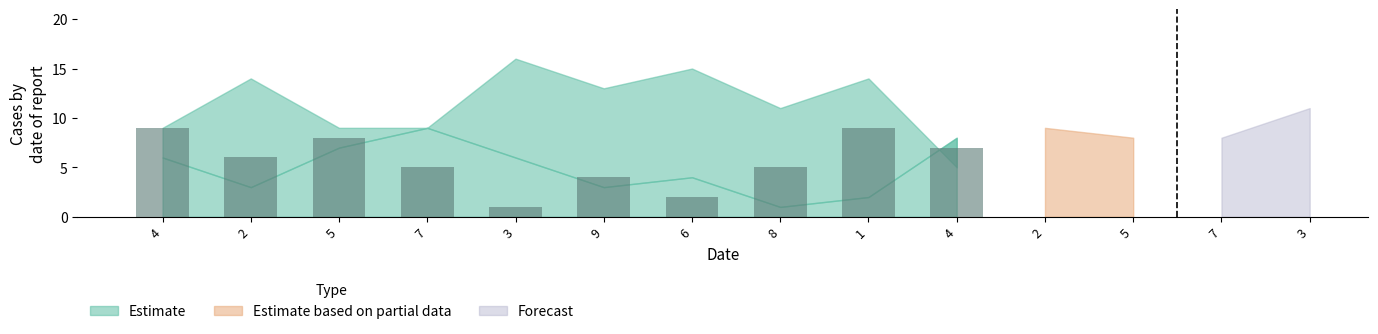

Are the bars horizontal?

No